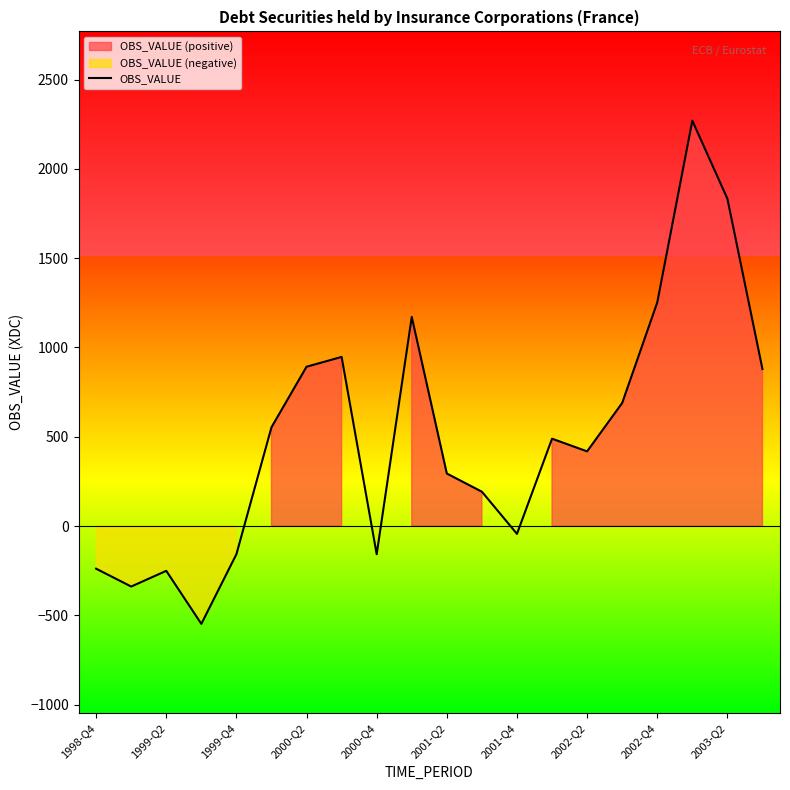

The value of OBS_VALUE at 2000-Q4 is -158. True or false?

True